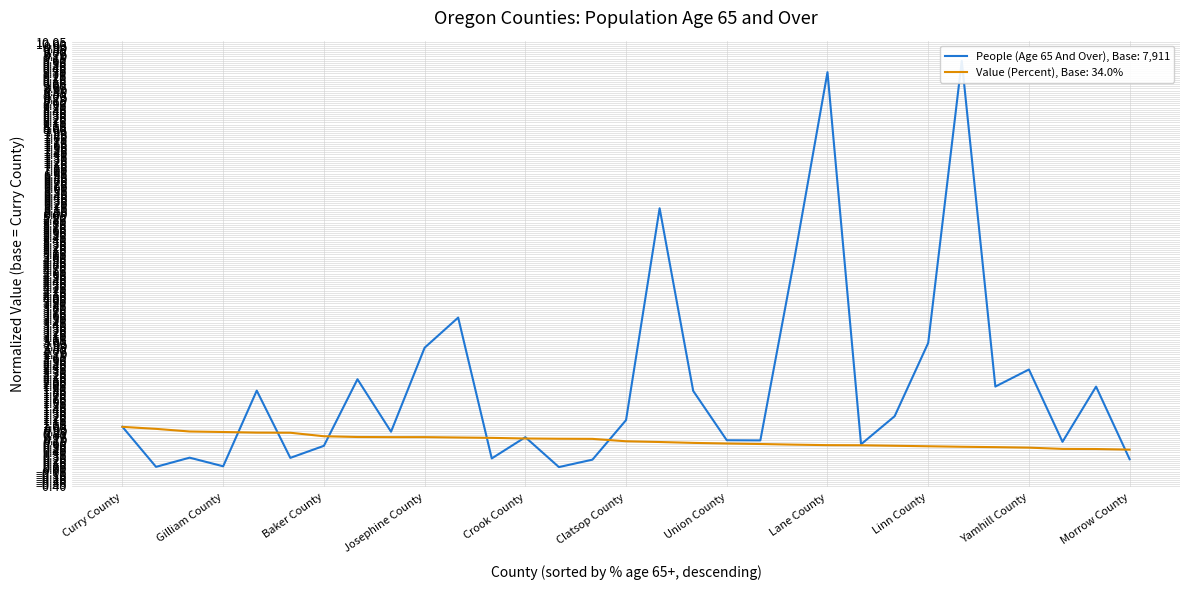

Where does the People (Age 65 And Over) series first go above 1?

Lincoln County